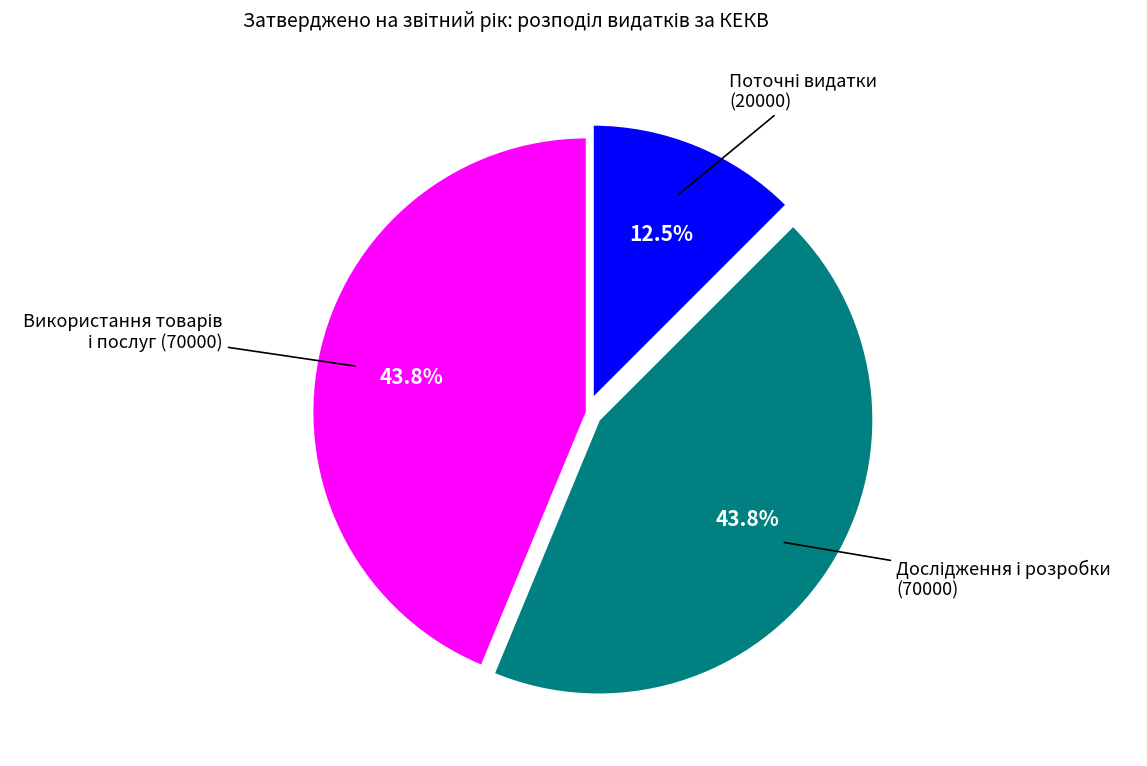

Does any single category account for the majority?

No